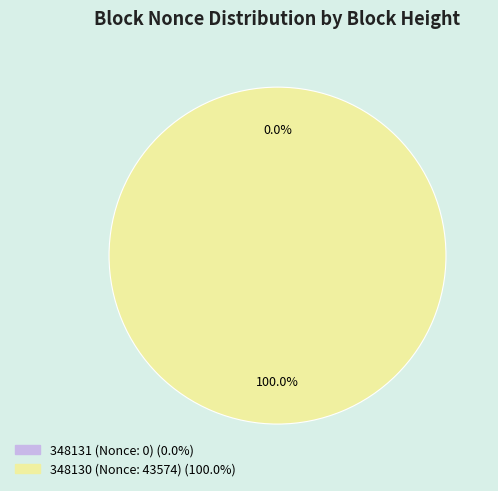

What is the smallest slice in the pie chart?

348131 (Nonce: 0)